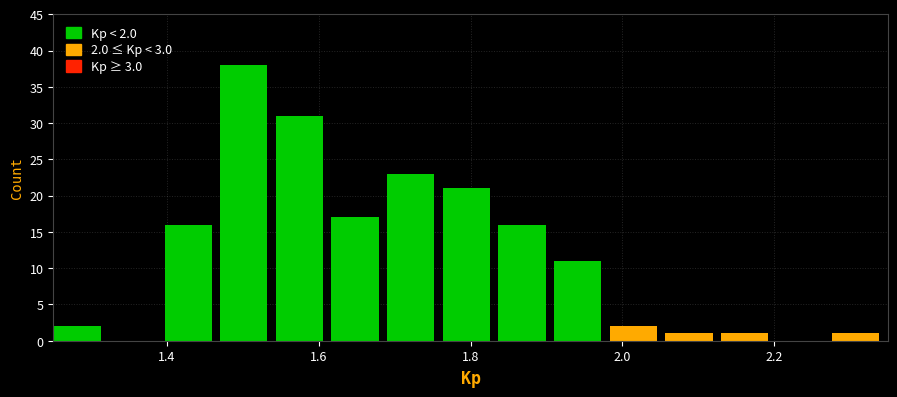

Read against the x-axis, roughly where is the centre of the tallest bar?

1.50